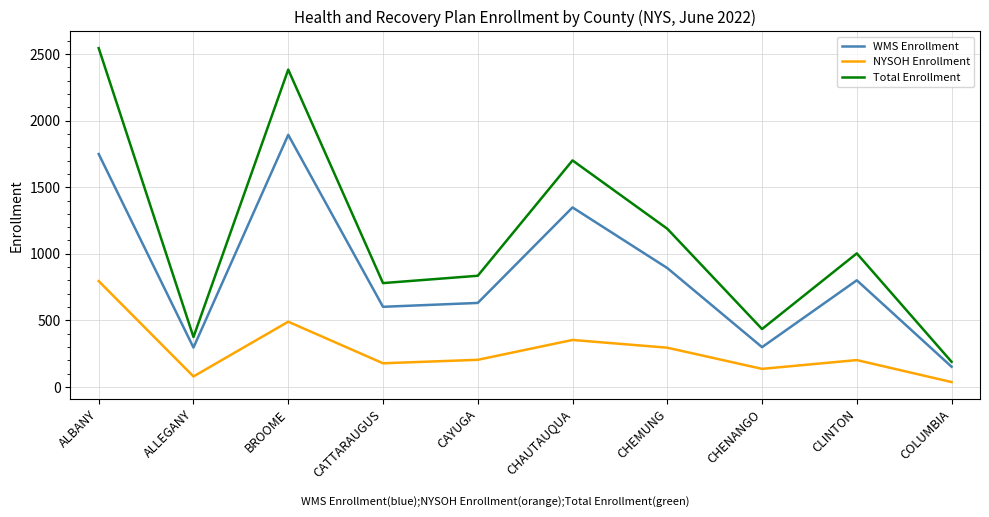

Which series has the widest spread of values?

Total Enrollment